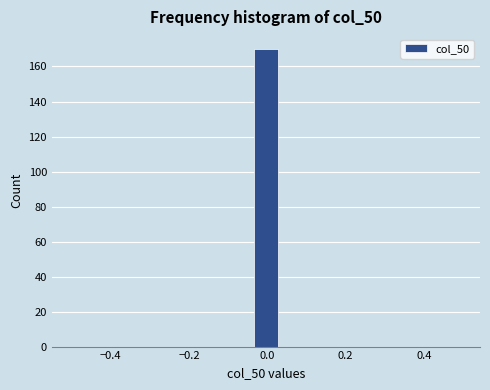

Around what value on the x-axis is the tallest bar? Give the approximate position of its centre, as read against the axis.

0.00